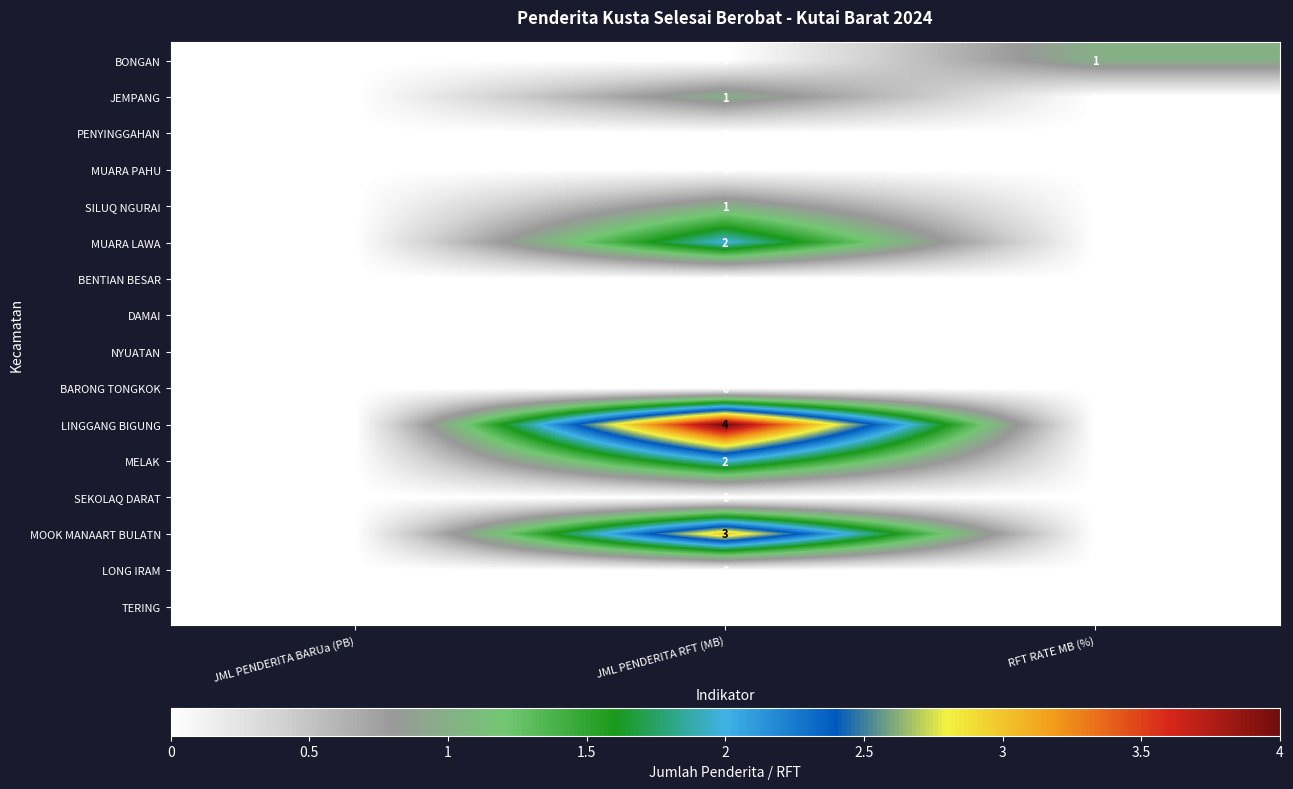

Which series has the largest total across all categories?

LINGGANG BIGUNG